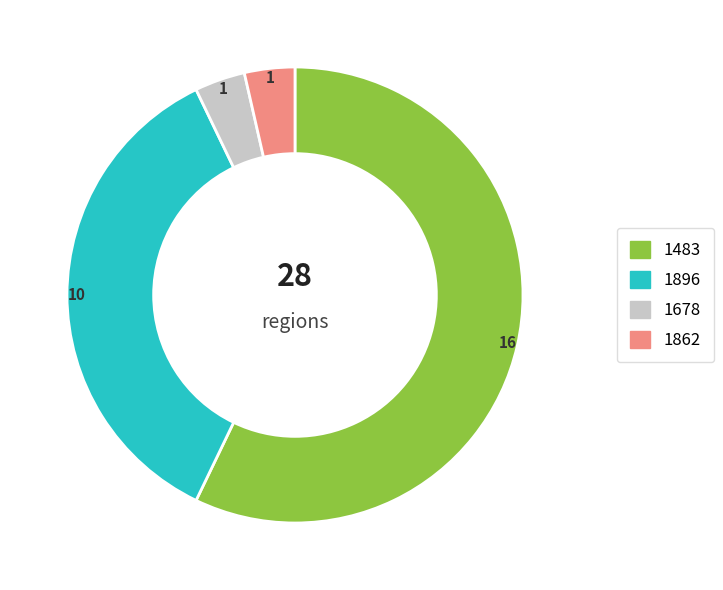

How many slices are in this pie chart?

4